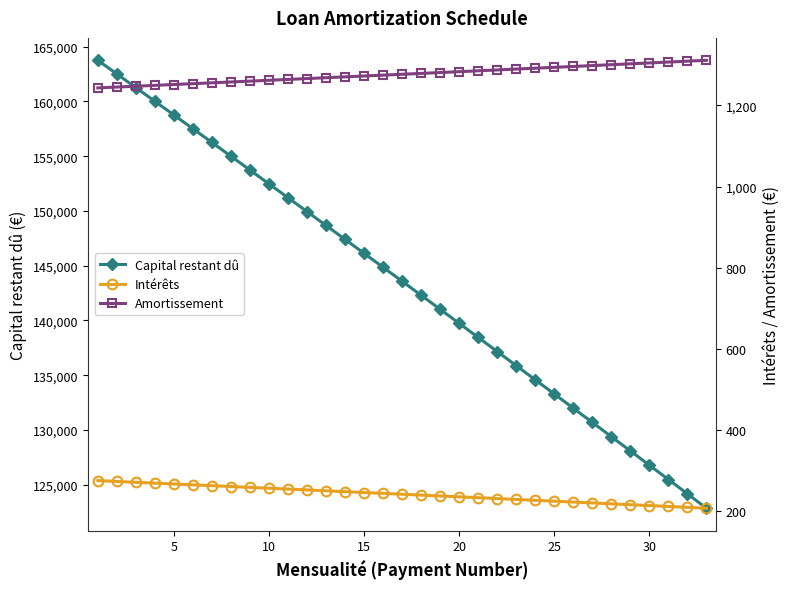

True or false: Capital restant dû has more than 2 points higher than both neighbors.

False